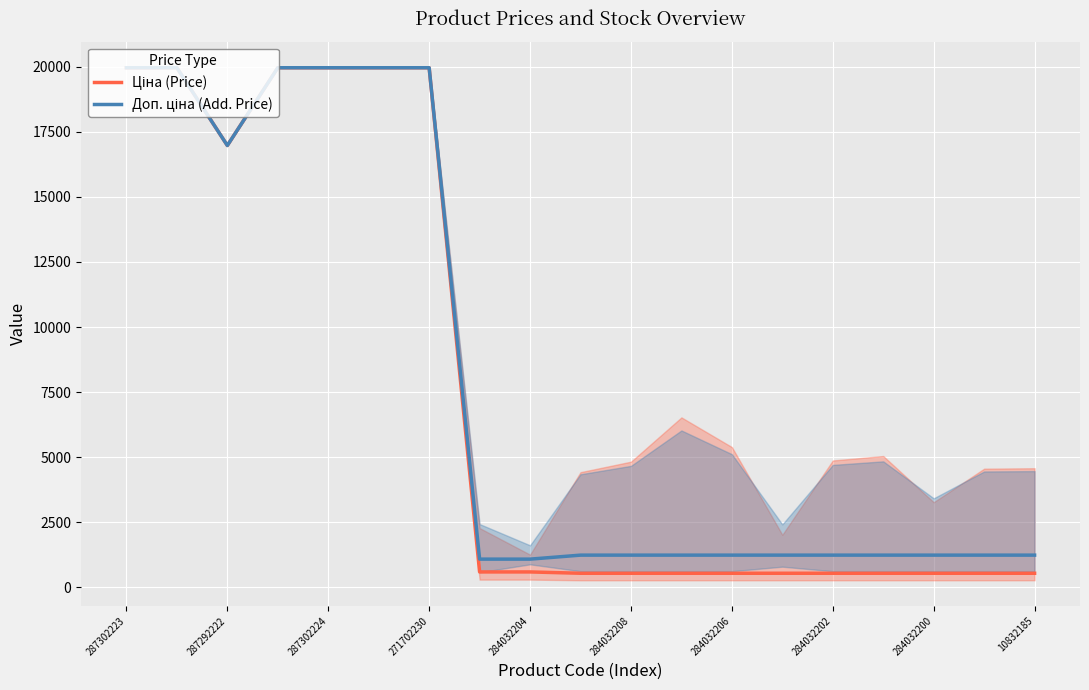

What is the difference between the maximum and second lowest values in the Доп. ціна (Add. Price) series?

18882.5